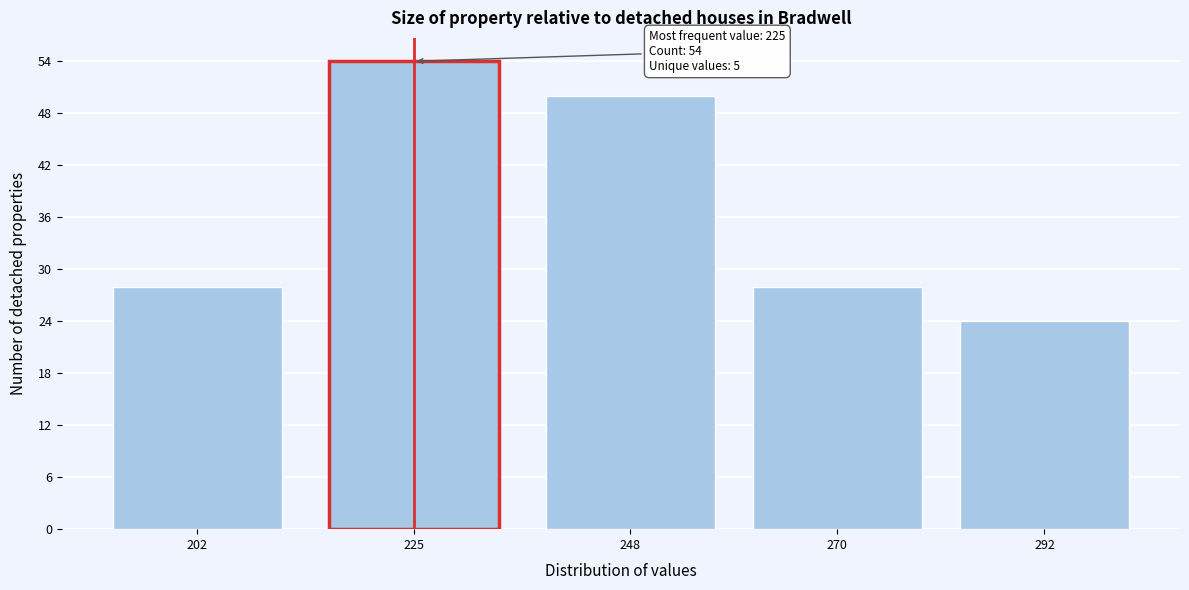

Reading left to right, extract all data points from this chart.

202=28	225=54	248=50	270=28	292=24